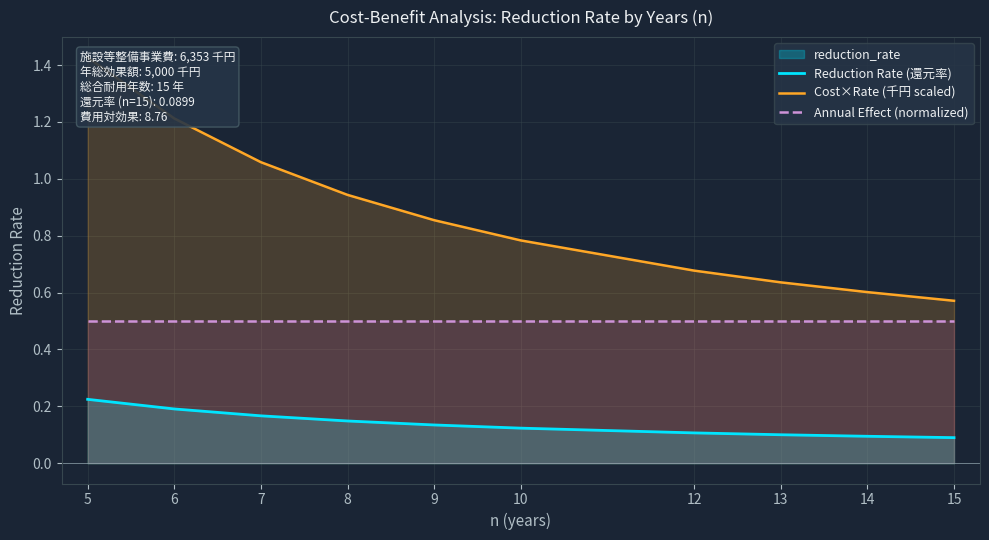

True or false: Cost×Rate (千円 scaled) has more than 2 points higher than both neighbors.

False